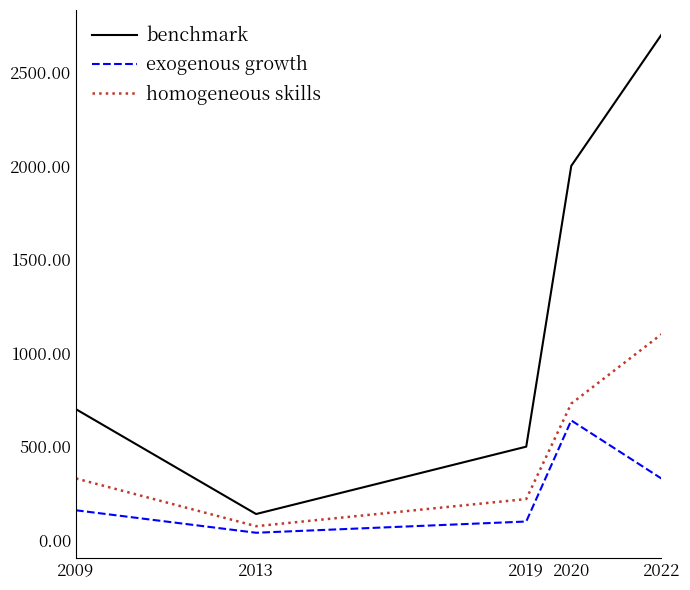

How many values in the benchmark series are below 700?

2